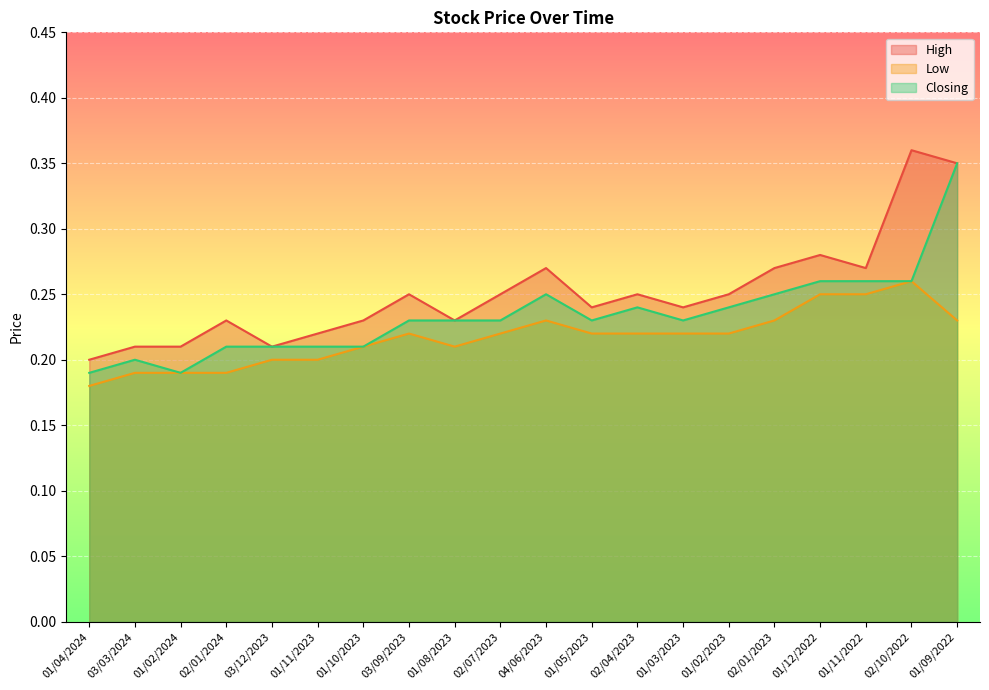

True or false: Low and High intersect in this chart.

False